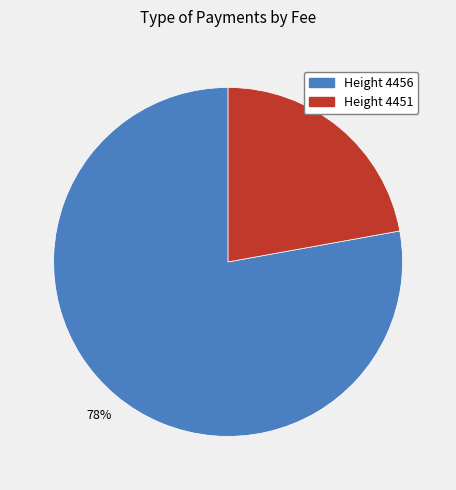

Does any single category account for the majority?

Yes